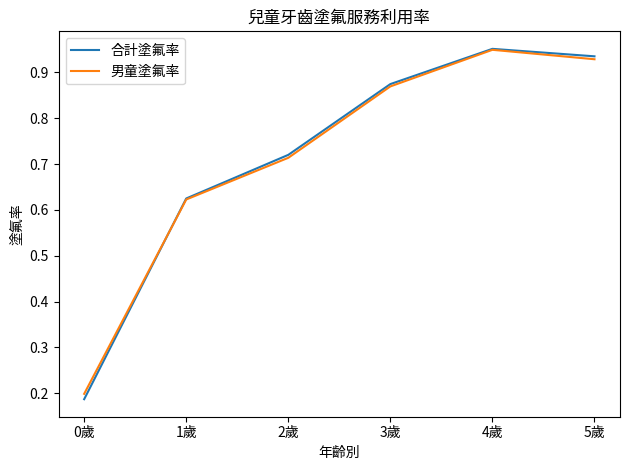

What is the sum of all 合計塗氟率 values?

4.3